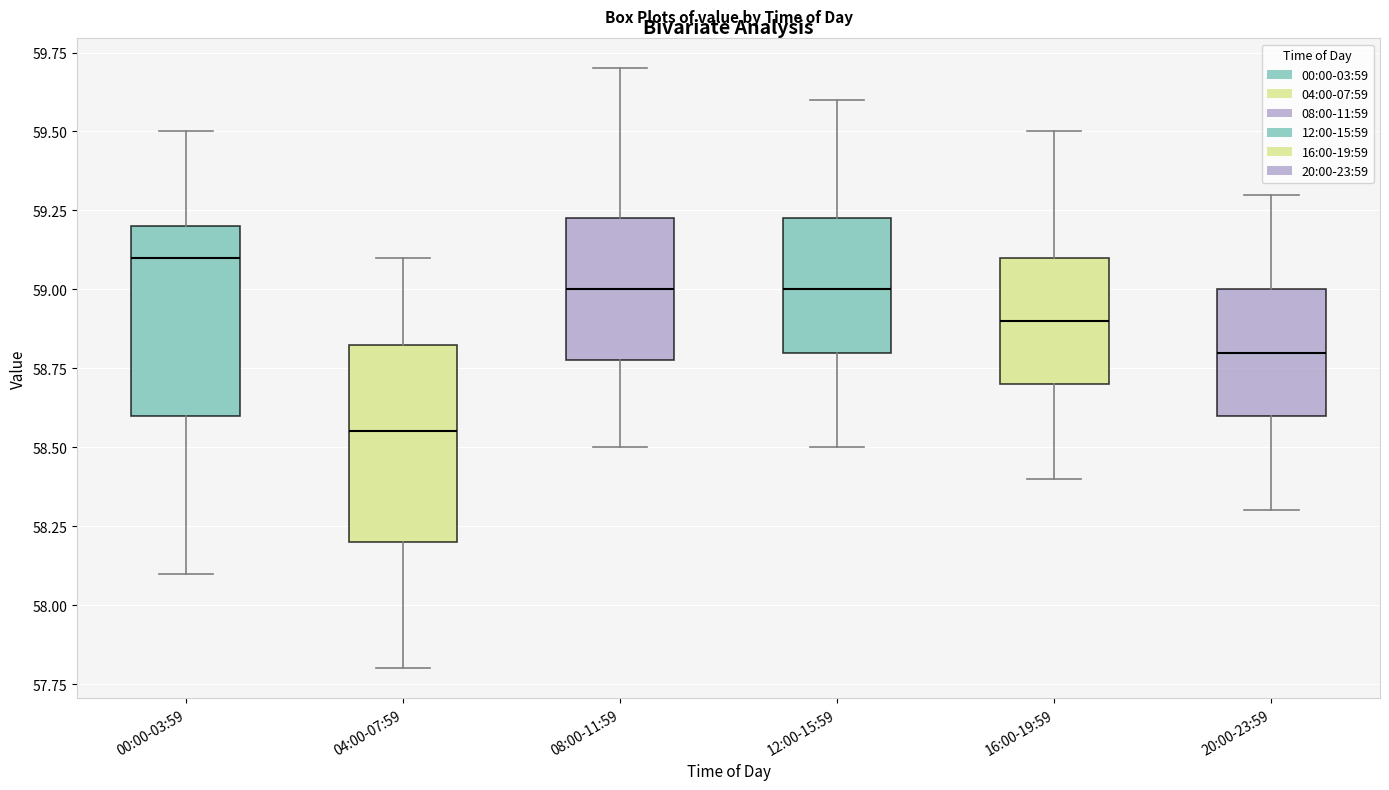

Reading left to right, transcribe this box plot: for each box, give where its median line is, the range the box spans, and where its two whiskers end, as read against the y-axis. The values are not printed on the chart, so give them approximately, as read against the axis.

00:00-03:59: median 59.10, box 58.60 to 59.20, whiskers 58.10 to 59.50
04:00-07:59: median 58.55, box 58.20 to 58.85, whiskers 57.80 to 59.10
08:00-11:59: median 59.00, box 58.80 to 59.25, whiskers 58.50 to 59.70
12:00-15:59: median 59.00, box 58.80 to 59.25, whiskers 58.50 to 59.60
16:00-19:59: median 58.90, box 58.70 to 59.10, whiskers 58.40 to 59.50
20:00-23:59: median 58.80, box 58.60 to 59.00, whiskers 58.30 to 59.30